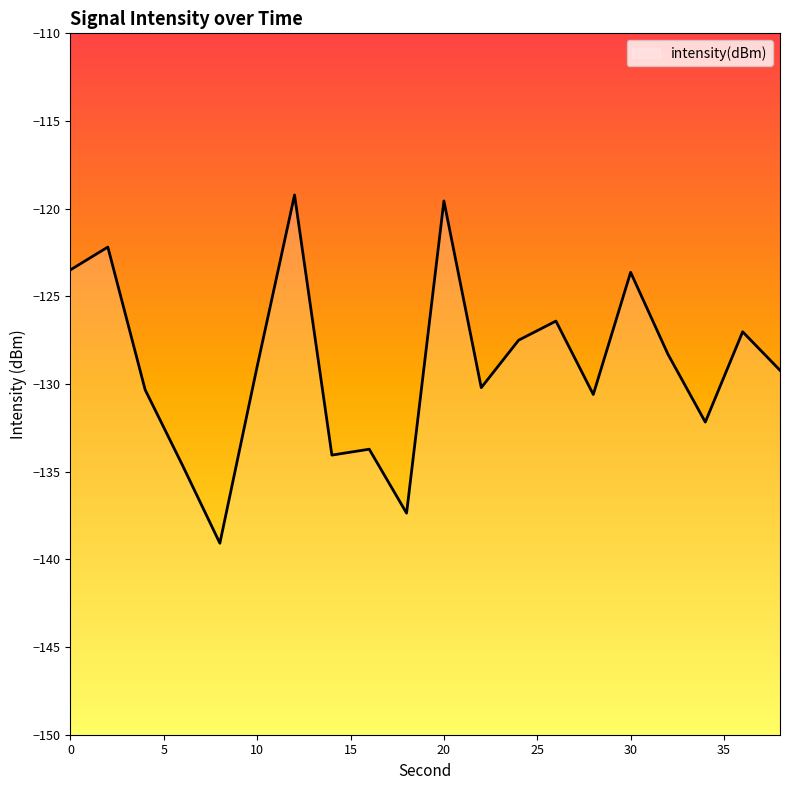

List the labels in order of value, largest first.

12, 20, 2, 0, 30, 26, 36, 24, 32, 10, 38, 22, 4, 28, 34, 16, 14, 6, 18, 8